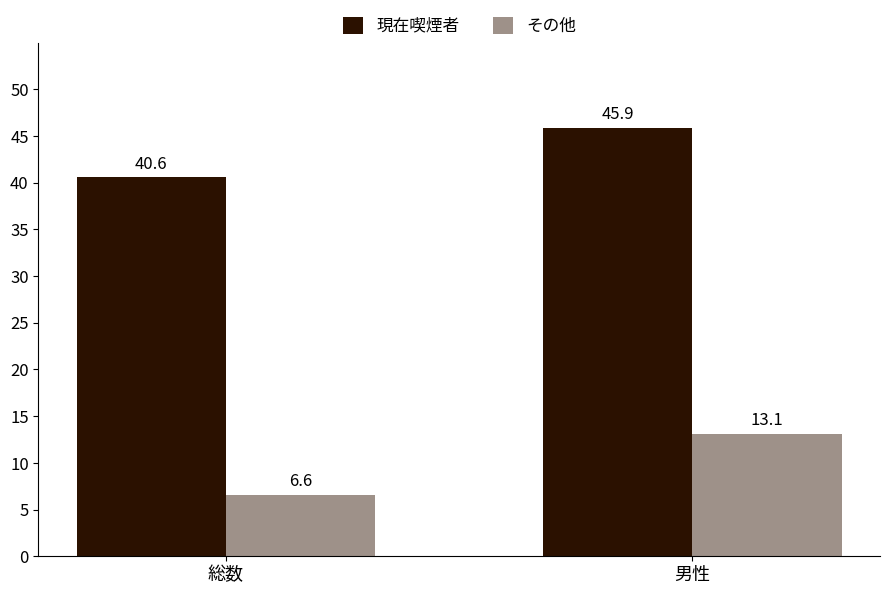

At which category is the sum across all series the highest?

男性